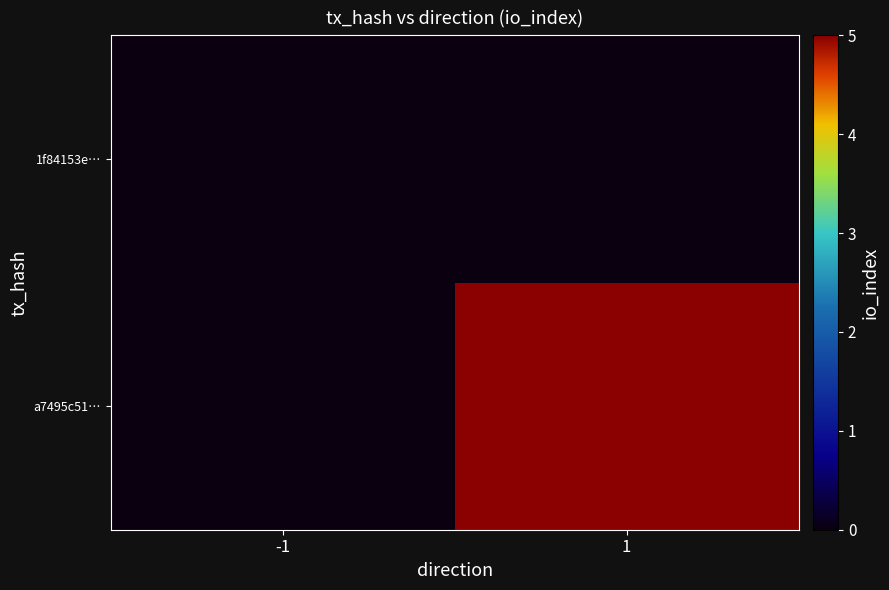

Reading left to right, what are all the values shown in this chart?

a7495c51…: -1=0	1=5
1f84153e…: -1=0	1=0